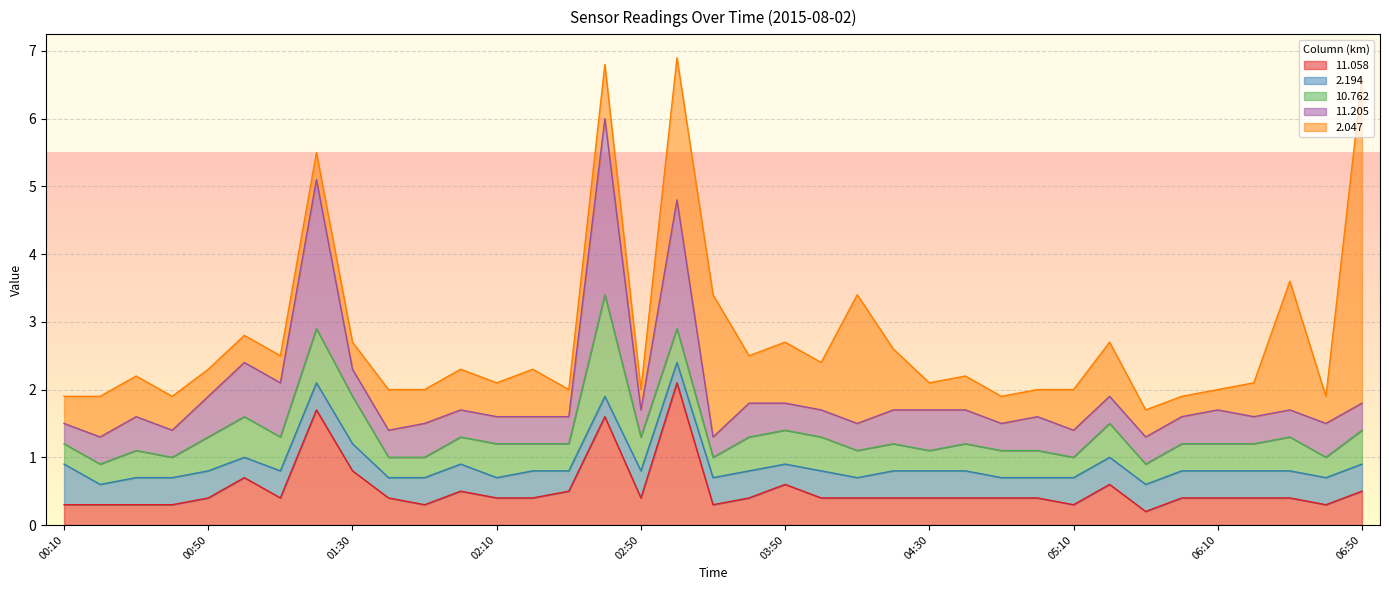

At which category is the sum across all series the highest?

03:20